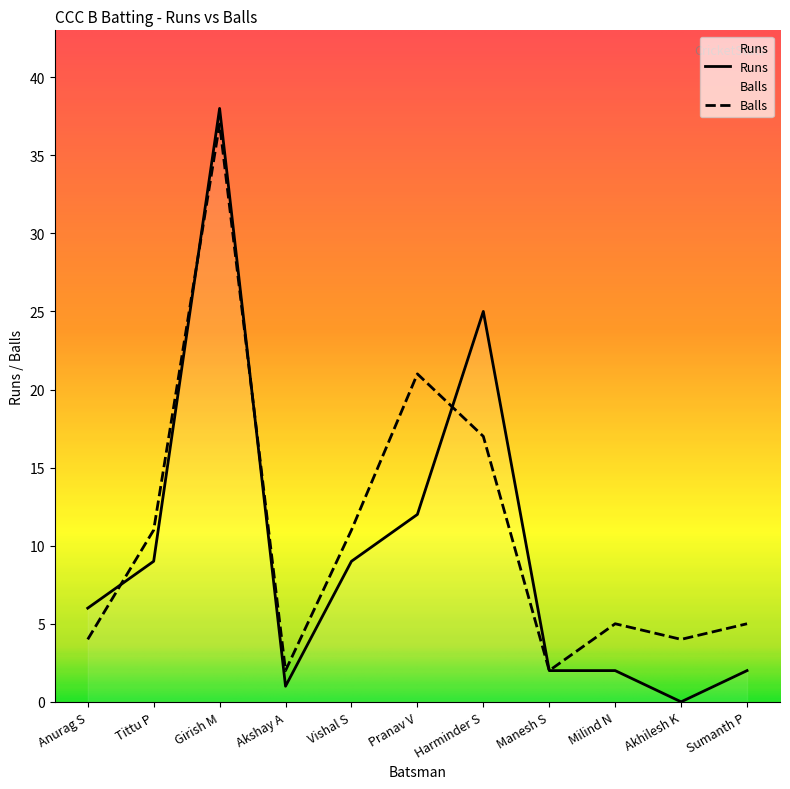

Reading right to left, list all the values displayed in this chart.

Runs: Sumanth P=2	Akhilesh K=0	Milind N=2	Manesh S=2	Harminder S=25	Pranav V=12	Vishal S=9	Akshay A=1	Girish M=38	Tittu P=9	Anurag S=6
Balls: Sumanth P=5	Akhilesh K=4	Milind N=5	Manesh S=2	Harminder S=17	Pranav V=21	Vishal S=11	Akshay A=2	Girish M=37	Tittu P=11	Anurag S=4